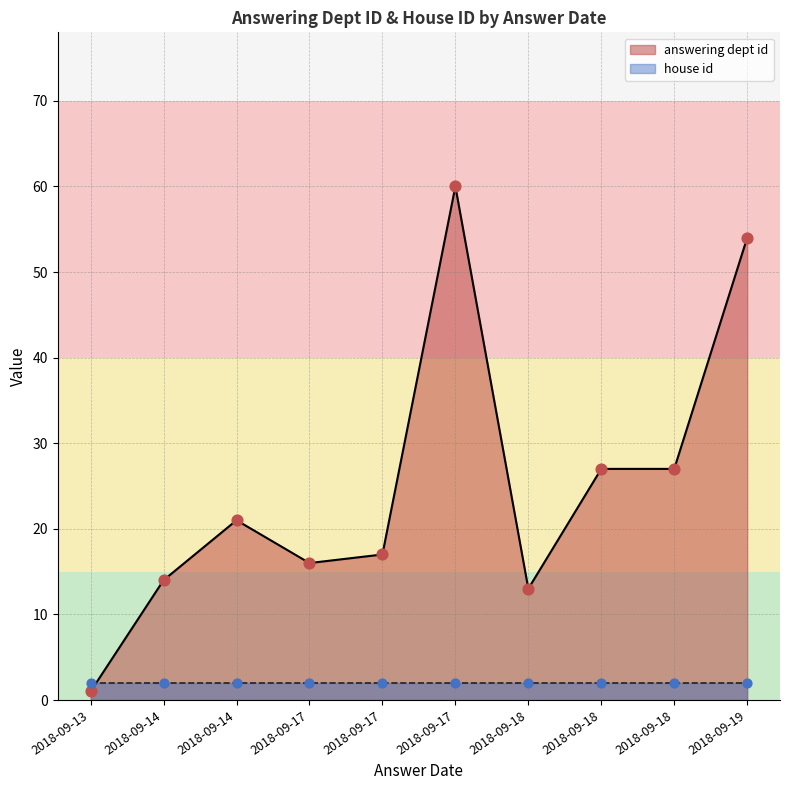

Which series has the largest total across all categories?

answering dept id